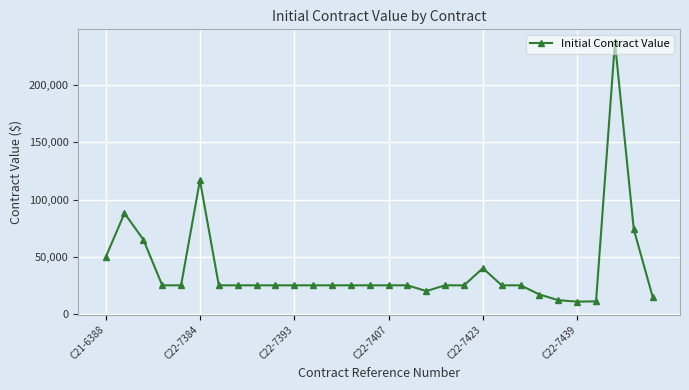

True or false: there are more than 0 points higher than both neighbors.

True